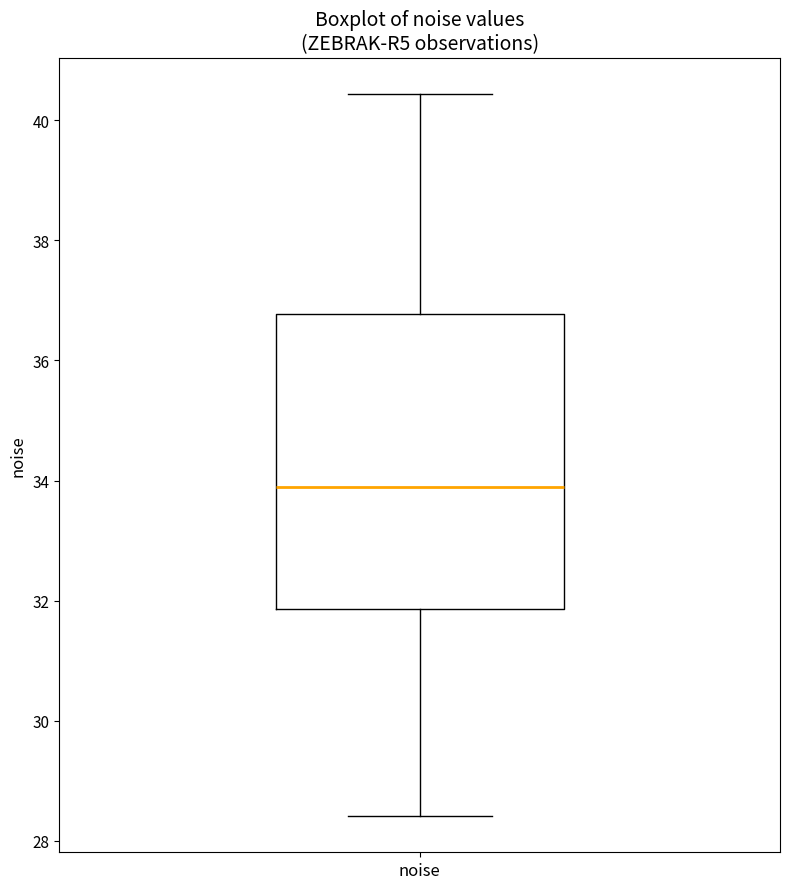

Transcribe this box plot: give where the median line is, the range the box spans, and where the two whiskers end, as read against the y-axis. The values are not printed on the chart, so give them approximately, as read against the axis.

median 33.8, box 31.8 to 36.8, whiskers 28.4 to 40.4